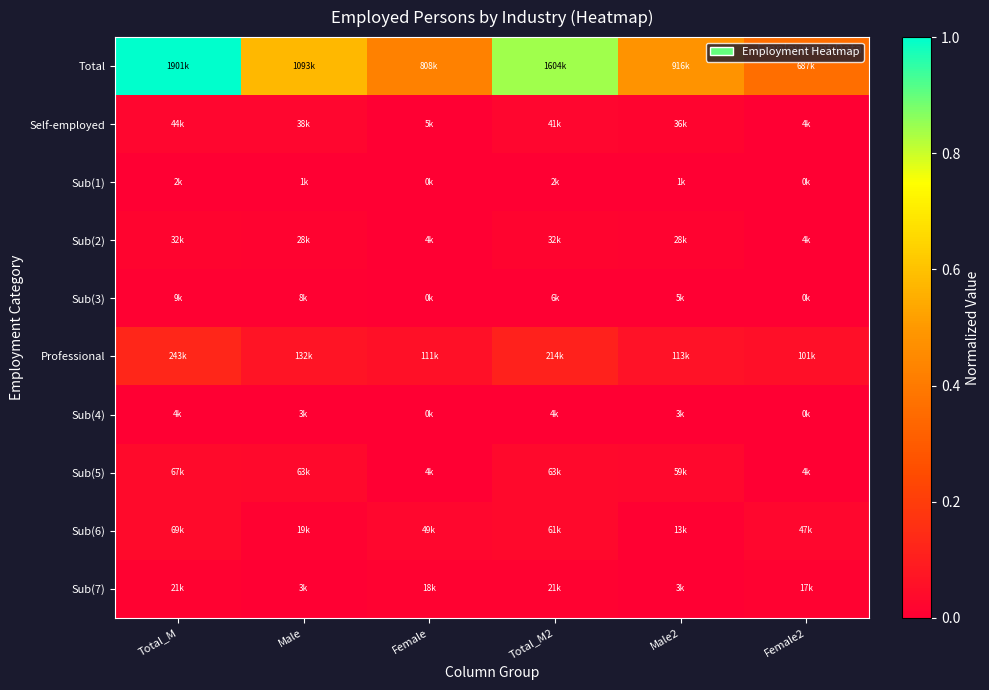

Reading left to right, what are all the values shown in this chart?

Total: Total_M=1.0	Male=0.6	Female=0.4	Total_M2=0.8	Male2=0.5	Female2=0.4
Self-employed: Total_M=0.0	Male=0.0	Female=0.0	Total_M2=0.0	Male2=0.0	Female2=0.0
Sub(1): Total_M=0.0	Male=0.0	Female=0.0	Total_M2=0.0	Male2=0.0	Female2=0.0
Sub(2): Total_M=0.0	Male=0.0	Female=0.0	Total_M2=0.0	Male2=0.0	Female2=0.0
Sub(3): Total_M=0.0	Male=0.0	Female=0.0	Total_M2=0.0	Male2=0.0	Female2=0.0
Professional: Total_M=0.1	Male=0.1	Female=0.1	Total_M2=0.1	Male2=0.1	Female2=0.1
Sub(4): Total_M=0.0	Male=0.0	Female=0.0	Total_M2=0.0	Male2=0.0	Female2=0.0
Sub(5): Total_M=0.0	Male=0.0	Female=0.0	Total_M2=0.0	Male2=0.0	Female2=0.0
Sub(6): Total_M=0.0	Male=0.0	Female=0.0	Total_M2=0.0	Male2=0.0	Female2=0.0
Sub(7): Total_M=0.0	Male=0.0	Female=0.0	Total_M2=0.0	Male2=0.0	Female2=0.0